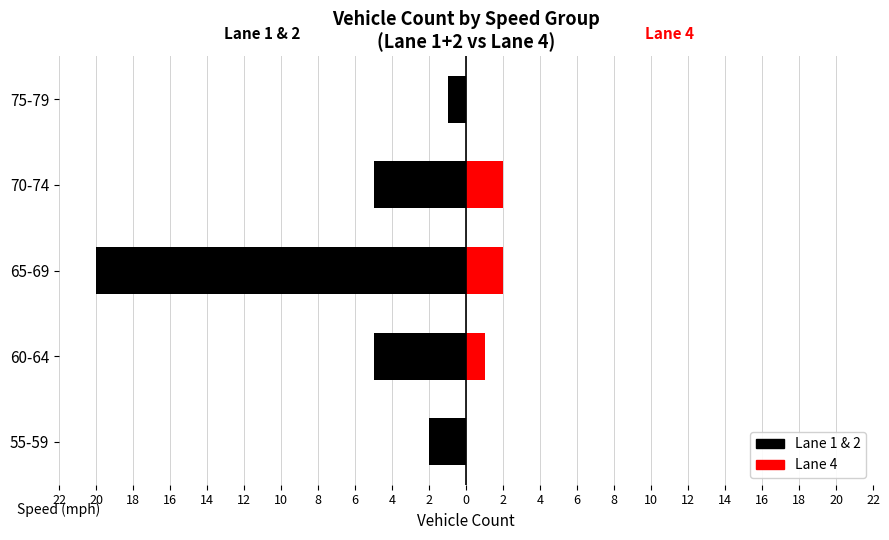

How many bars are there in each group?

2